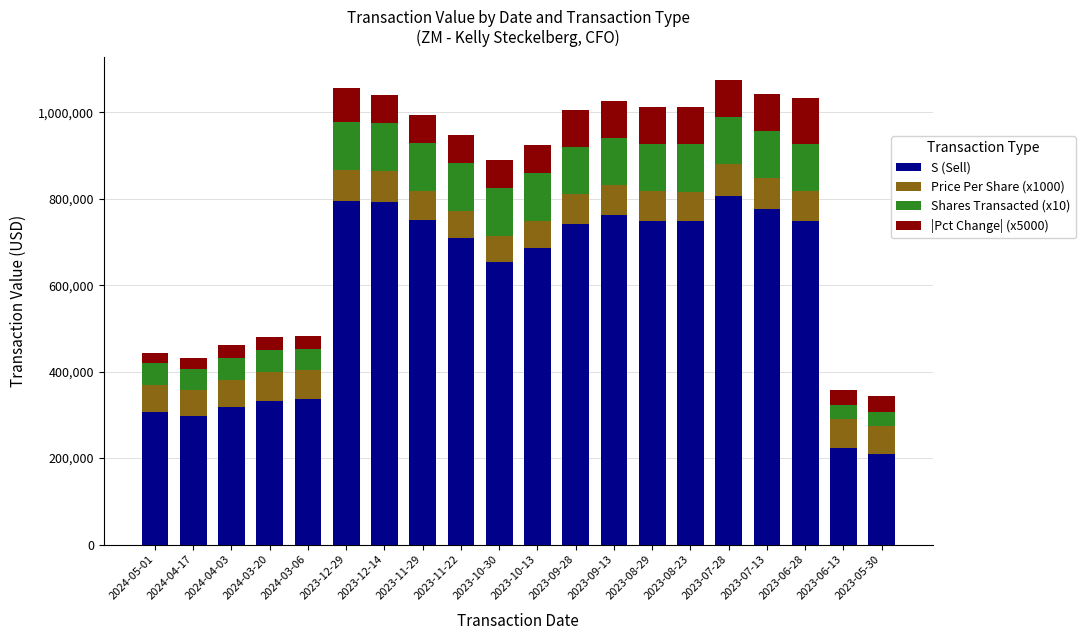

What is the total value across all series at 2023-11-29?

993095.0